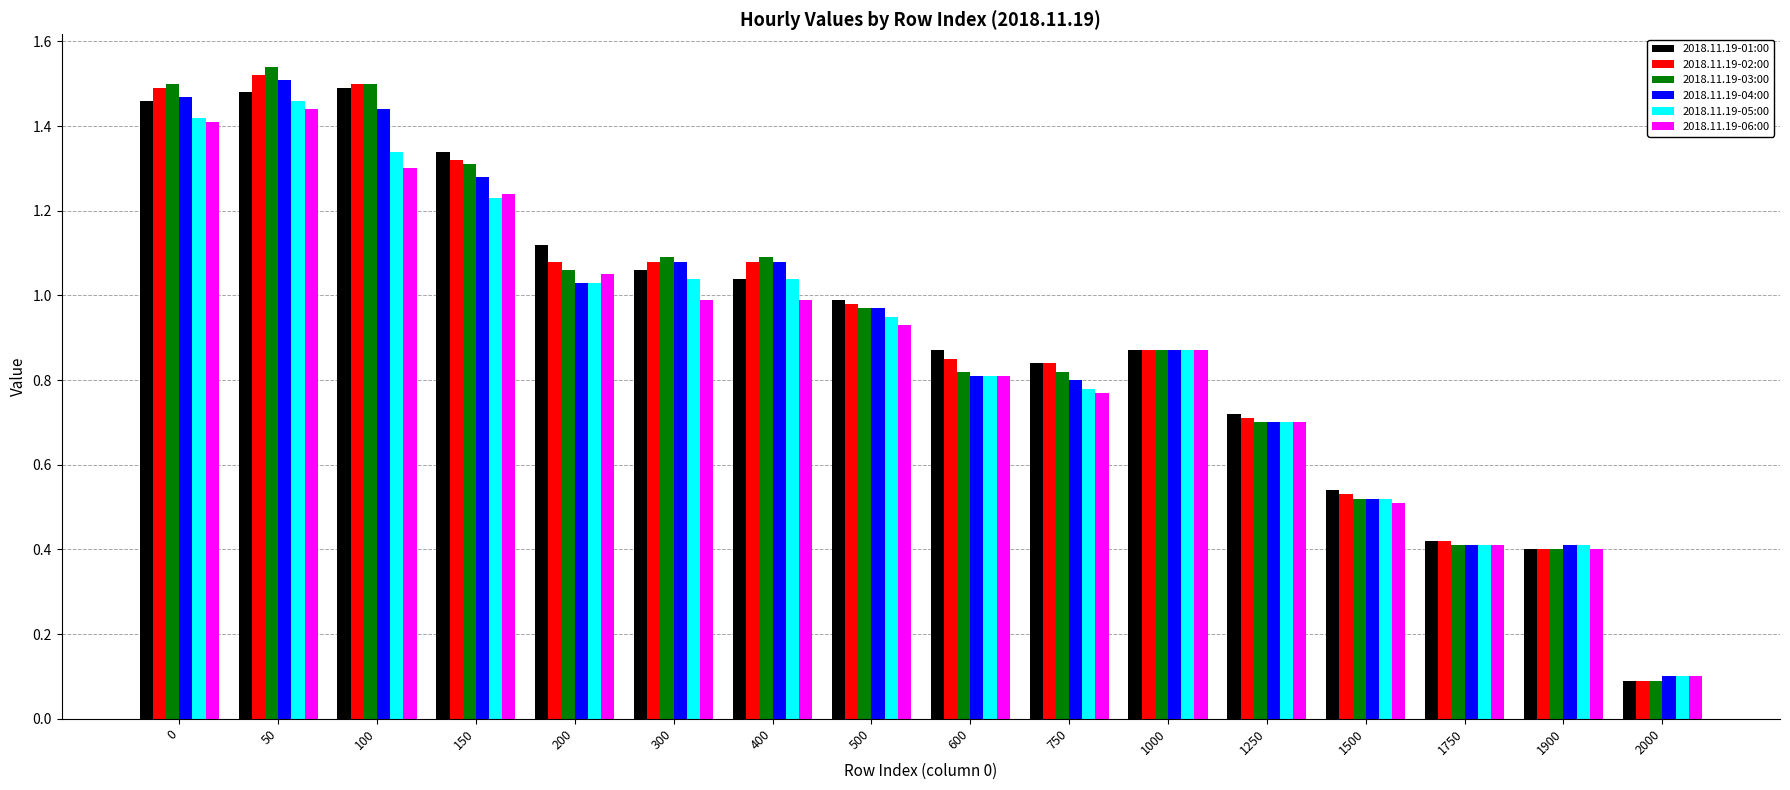

True or false: 2018.11.19-06:00 has a value of 1.4 at 50.

True